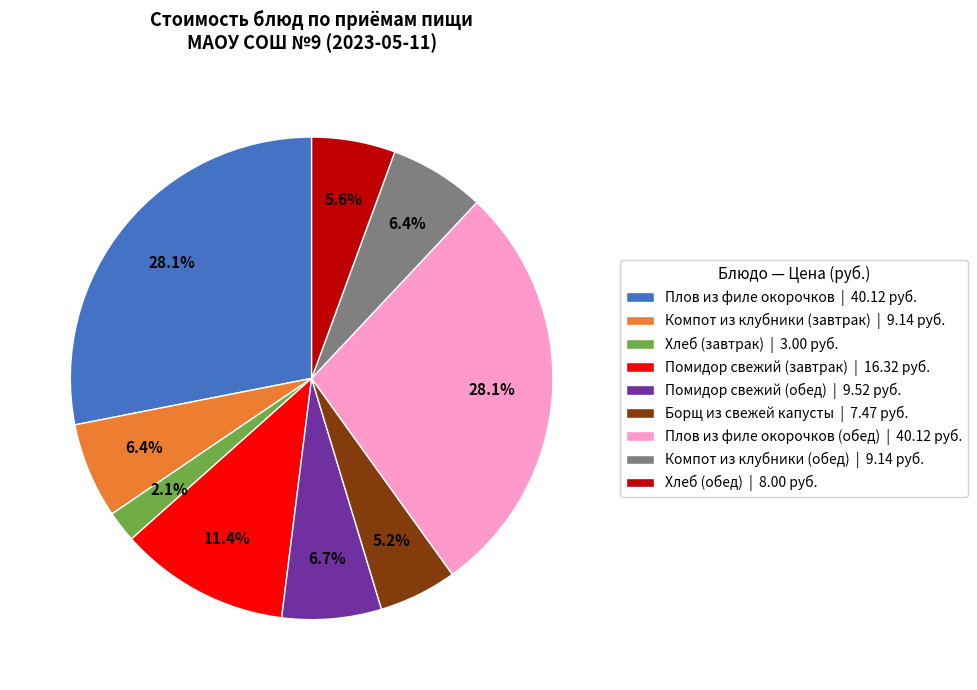

Does any single category account for the majority?

No